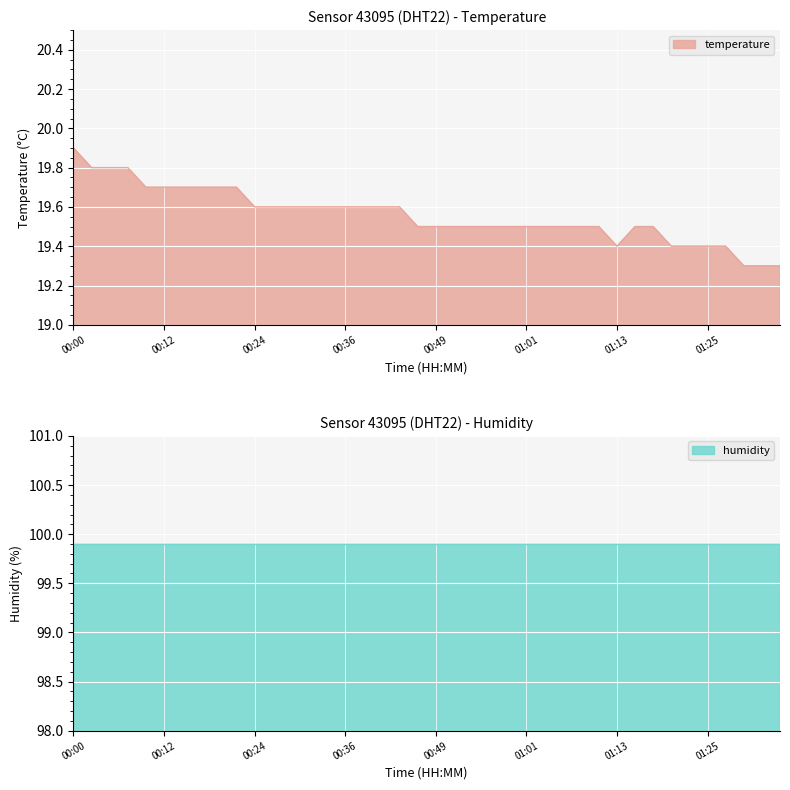

Reading left to right, list all the values displayed in this chart.

19.9	19.8	19.8	19.8	19.7	19.7	19.7	19.7	19.7	19.7	19.6	19.6	19.6	19.6	19.6	19.6	19.6	19.6	19.6	19.5	19.5	19.5	19.5	19.5	19.5	19.5	19.5	19.5	19.5	19.5	19.4	19.5	19.5	19.4	19.4	19.4	19.4	19.3	19.3	19.3